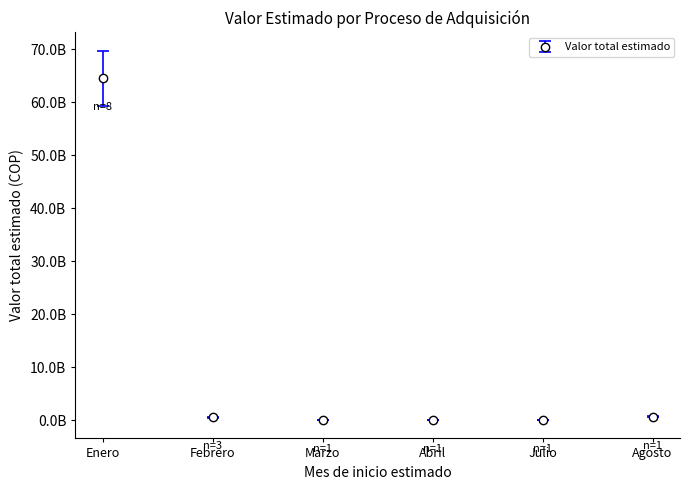

At which category does the chart reach its minimum across all series?

Marzo